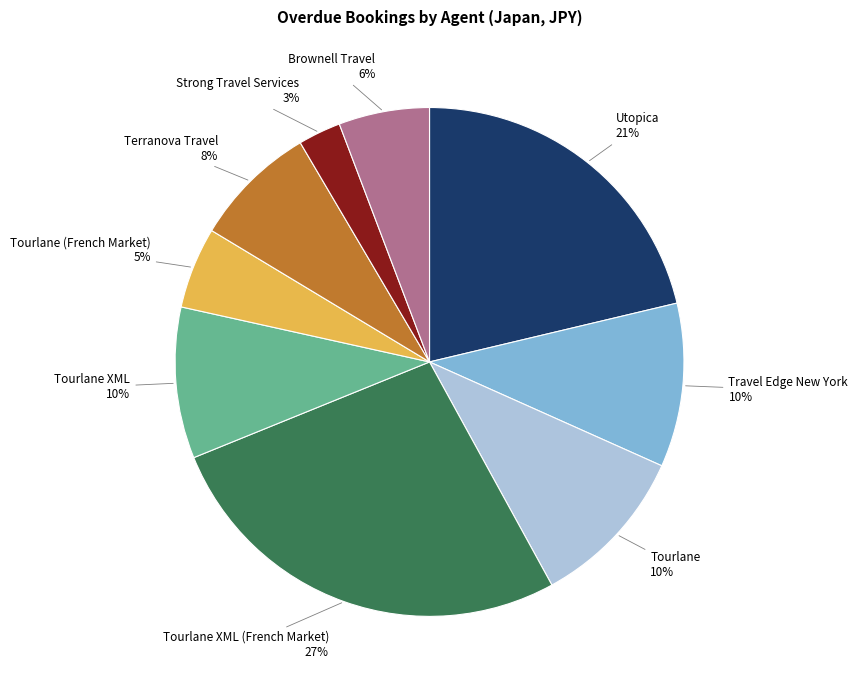

Is it true that Terranova Travel is 1% of the pie?

False